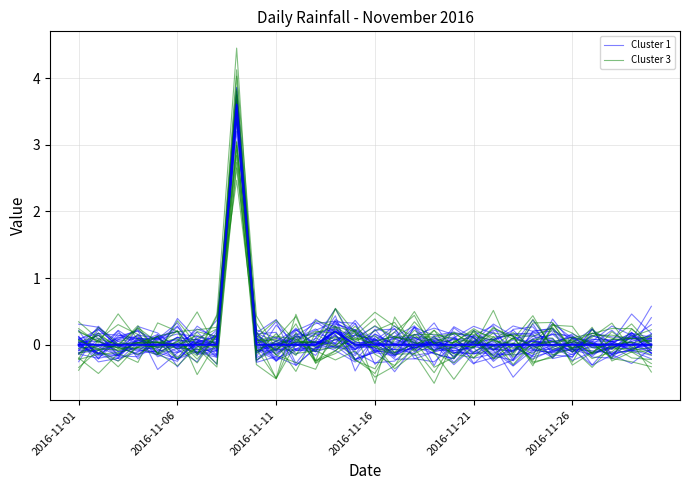

How many lines are shown in the chart?

2